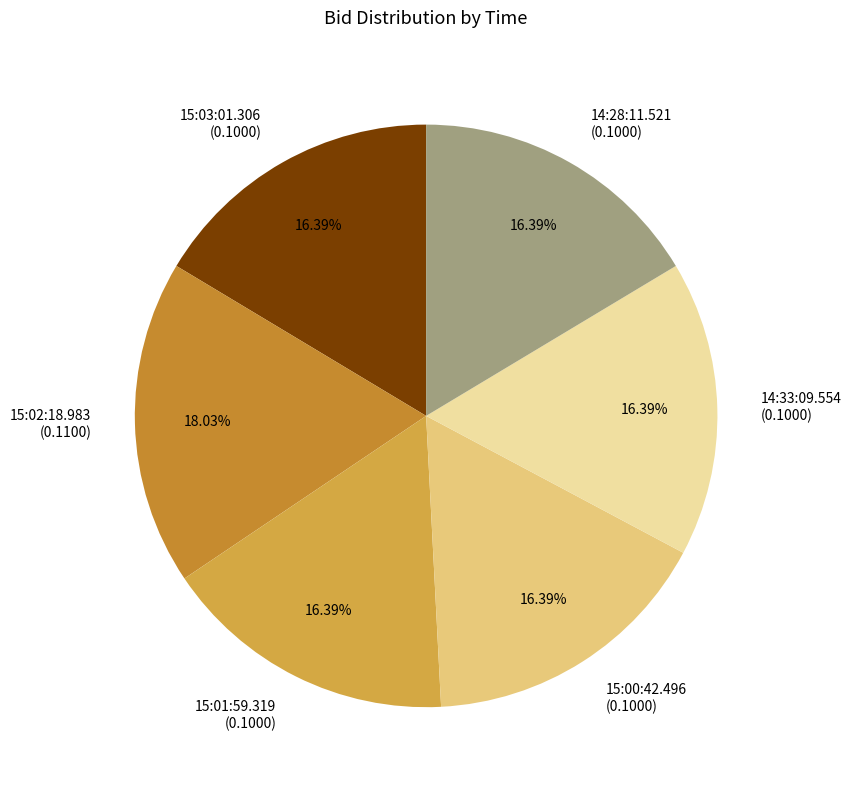

What percentage is NOT represented by 15:03:01.306?

83.6%